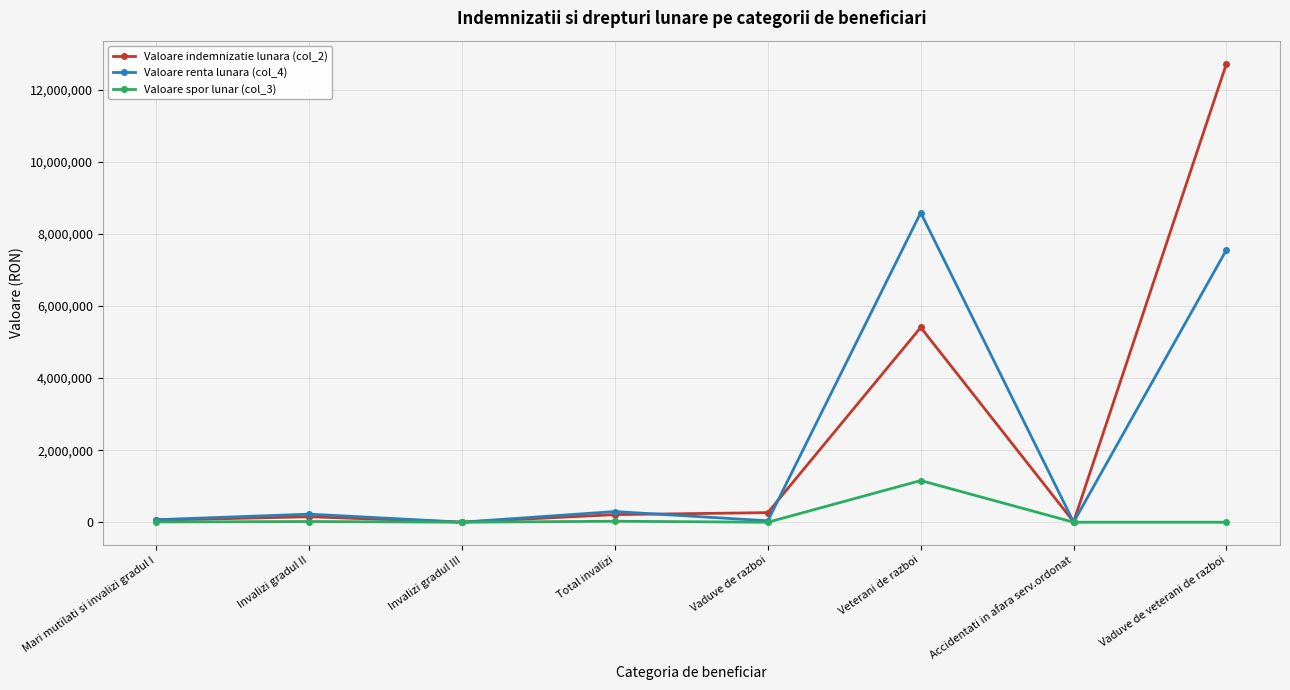

The value of Valoare spor lunar (col_3) at Vaduve de razboi is 0. True or false?

True